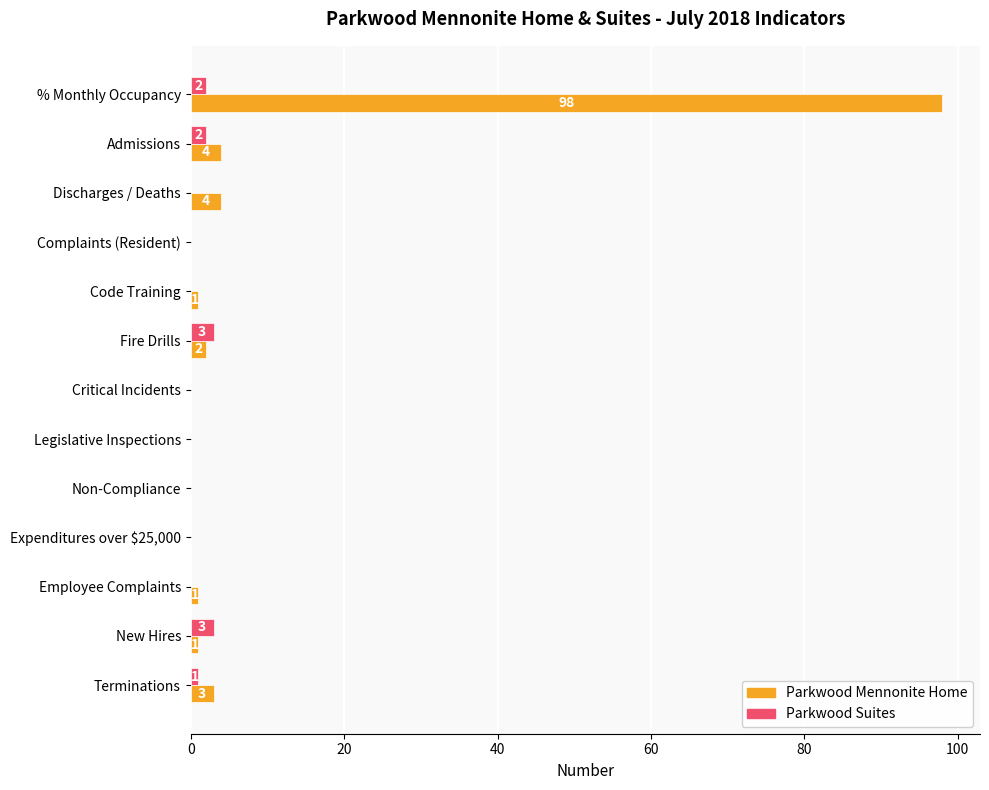

Which series has the largest total across all categories?

Parkwood Mennonite Home